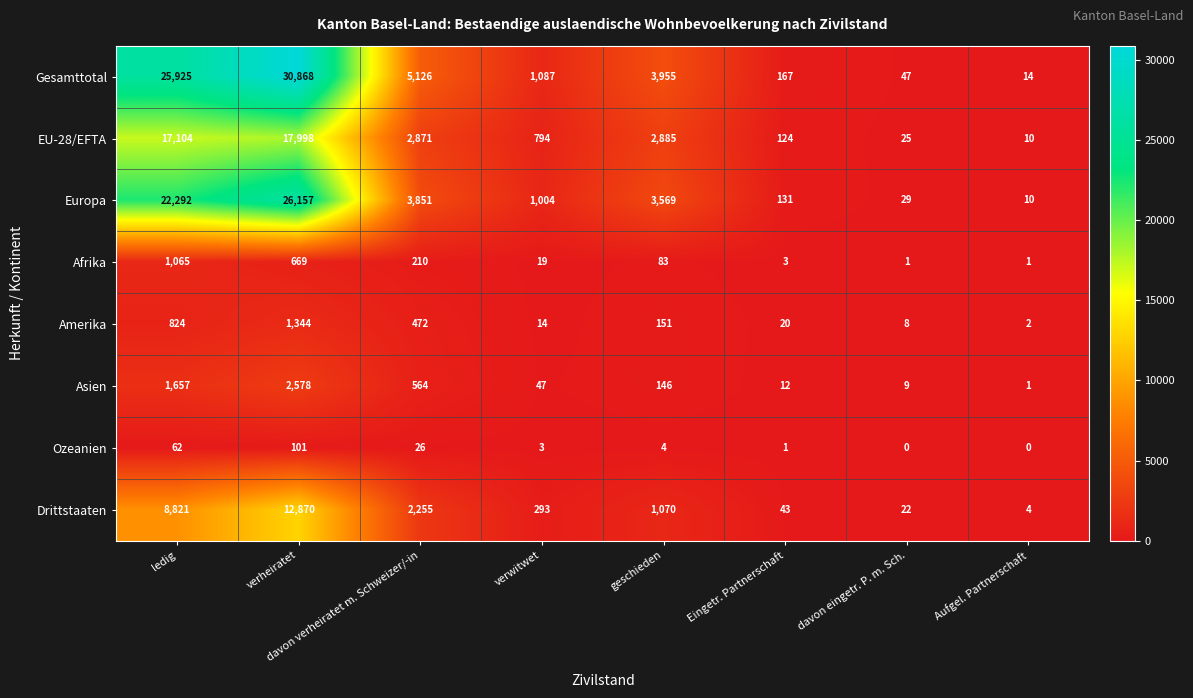

True or false: EU-28/EFTA has a value of 556 at verwitwet.

False